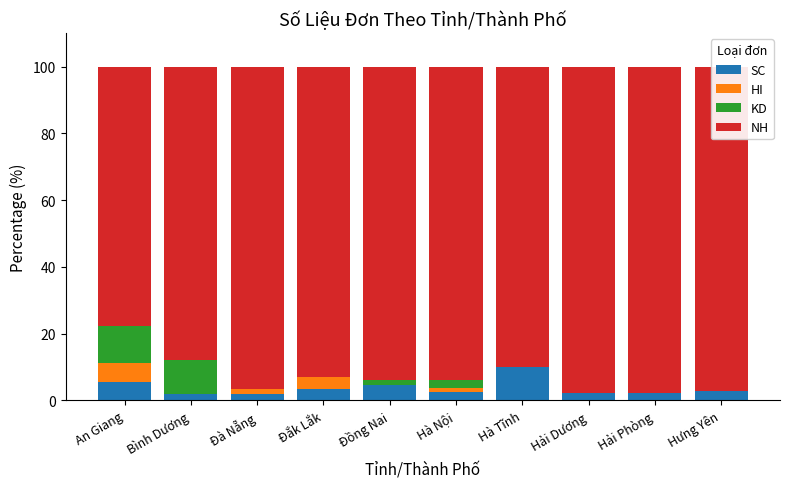

The value of SC at An Giang is 5.6. True or false?

True